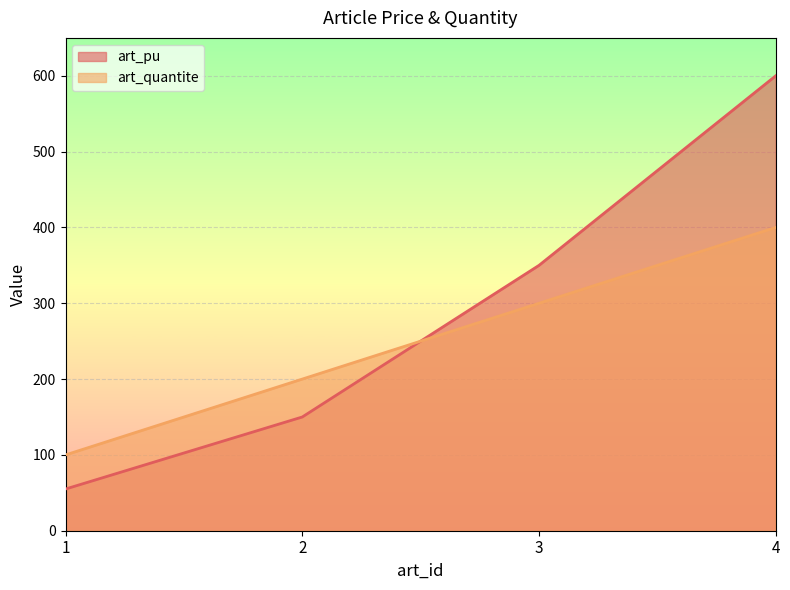

After their last crossing, which series has the higher values: art_quantite or art_pu?

art_pu